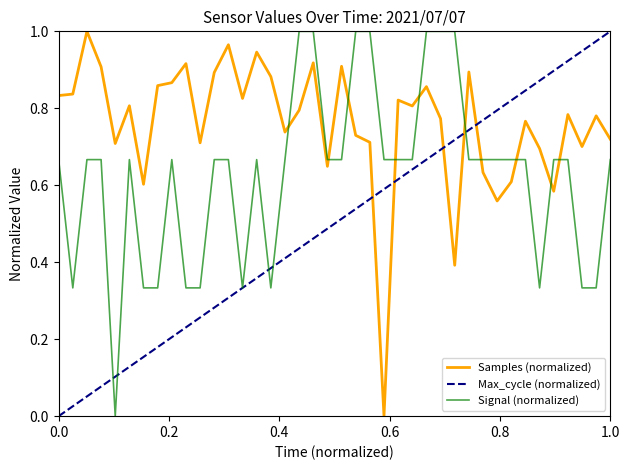

How many times do Samples (normalized) and Signal (normalized) cross each other?

10